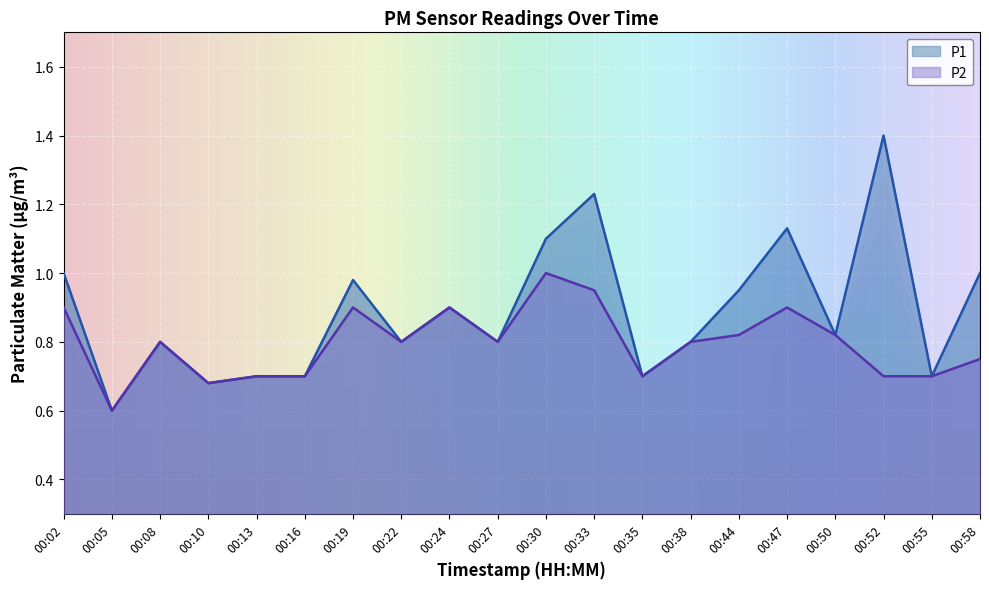

How many distinct data groups are displayed?

2